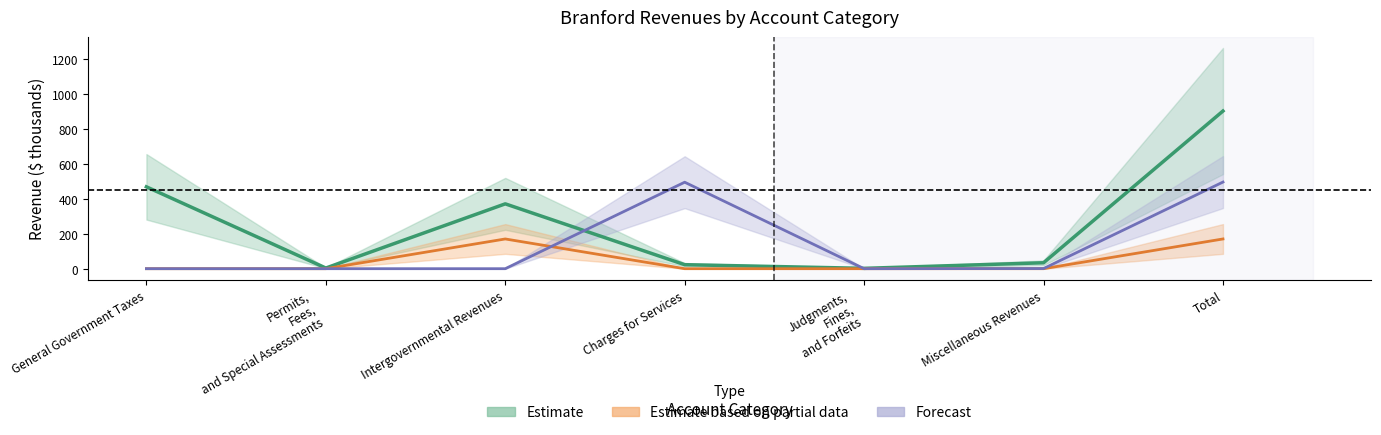

What position from the left is General Government Taxes?

1